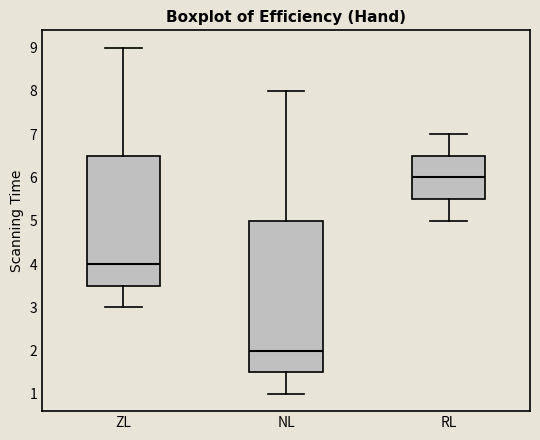

Which box's median line is the highest?

RL